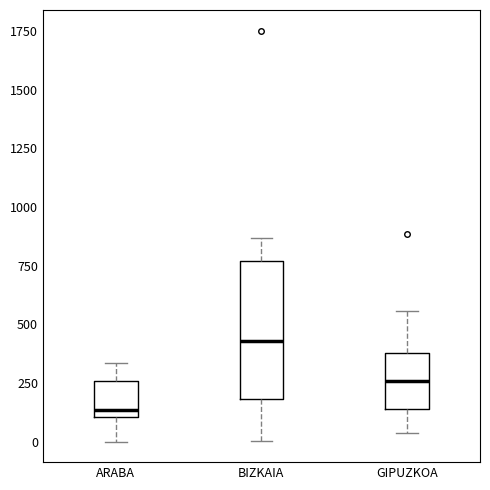

Reading left to right, transcribe this box plot: for each box, give where its median line is, the range the box spans, and where its two whiskers end, as read against the y-axis. The values are not printed on the chart, so give them approximately, as read against the axis.

ARABA: median 150, box 100 to 250, whiskers 0 to 350
BIZKAIA: median 450, box 200 to 750, whiskers 0 to 850
GIPUZKOA: median 250, box 150 to 400, whiskers 50 to 550